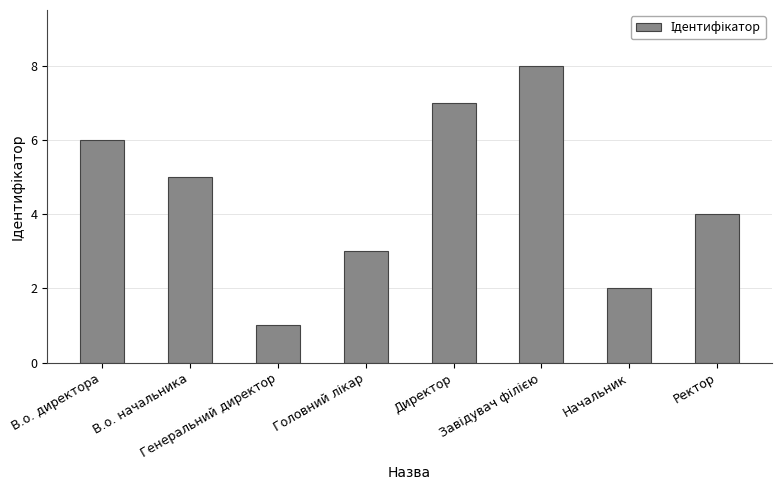

What is the difference between the maximum and minimum values?

7